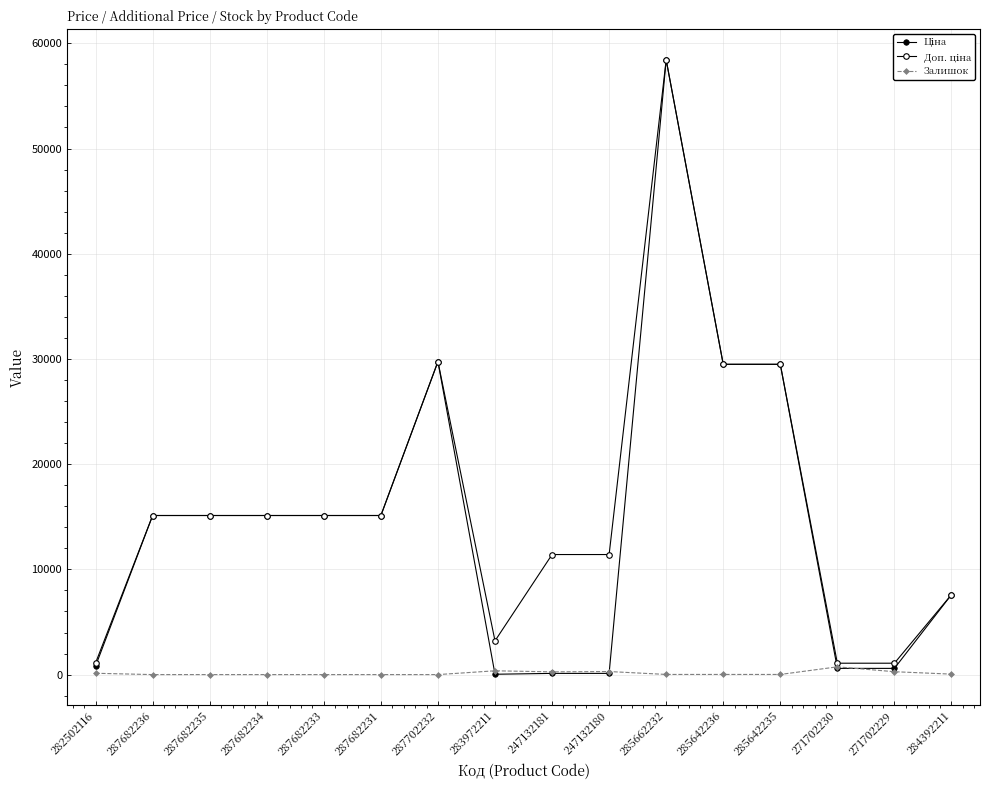

Rank the series at 287682231 from highest to lowest value.

Ціна, Доп. ціна, Залишок